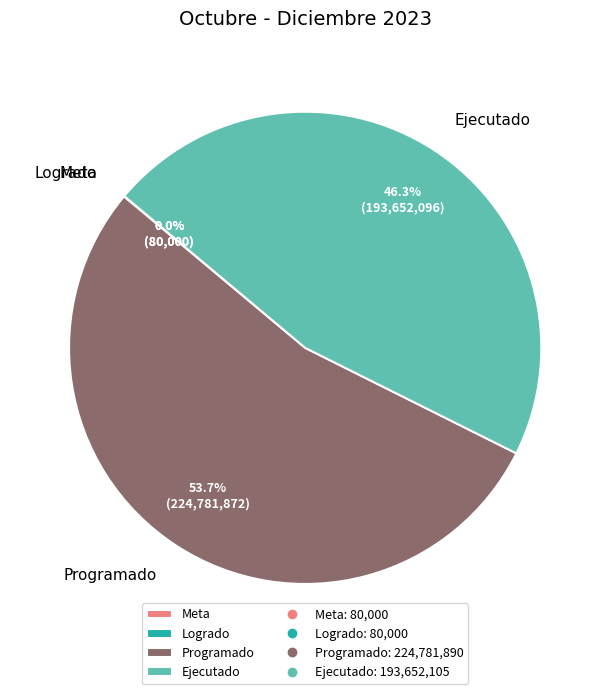

What is the ratio of the value at Programado to the value at Ejecutado?

1.2